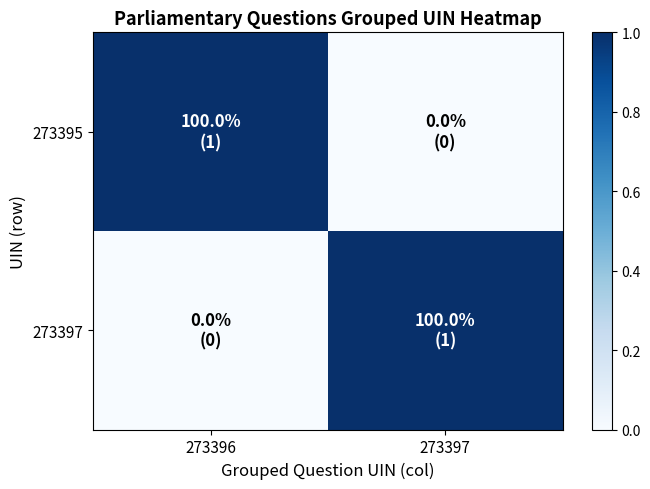

Reading left to right, extract all data points from this chart.

273395: 273396=1	273397=0
273397: 273396=0	273397=1